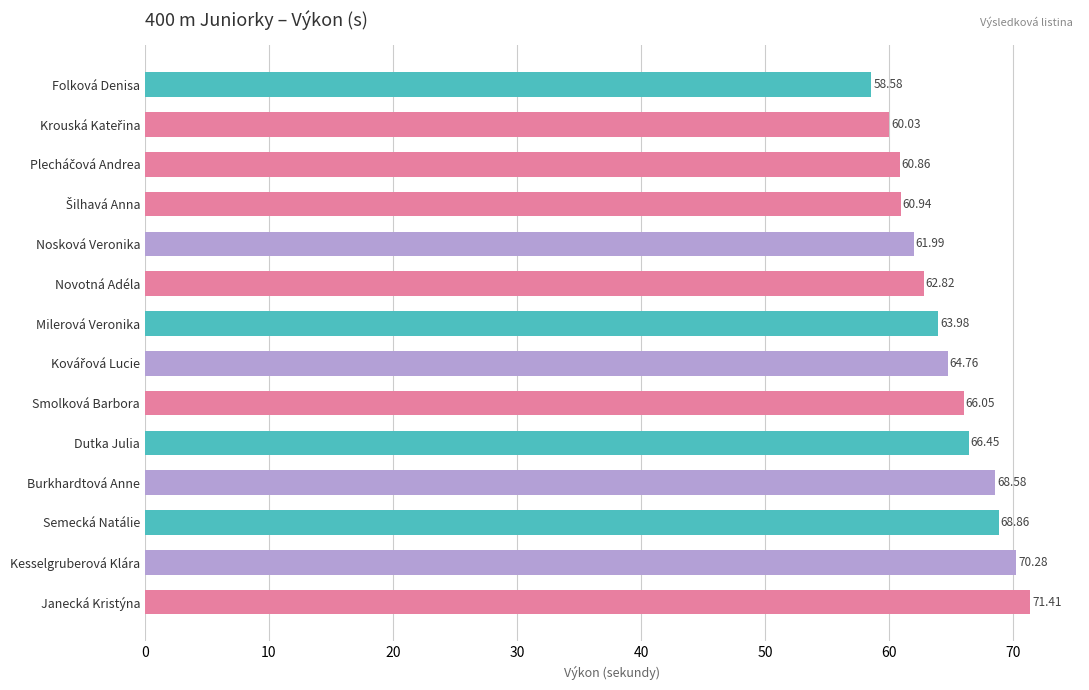

What is the average value?

64.7